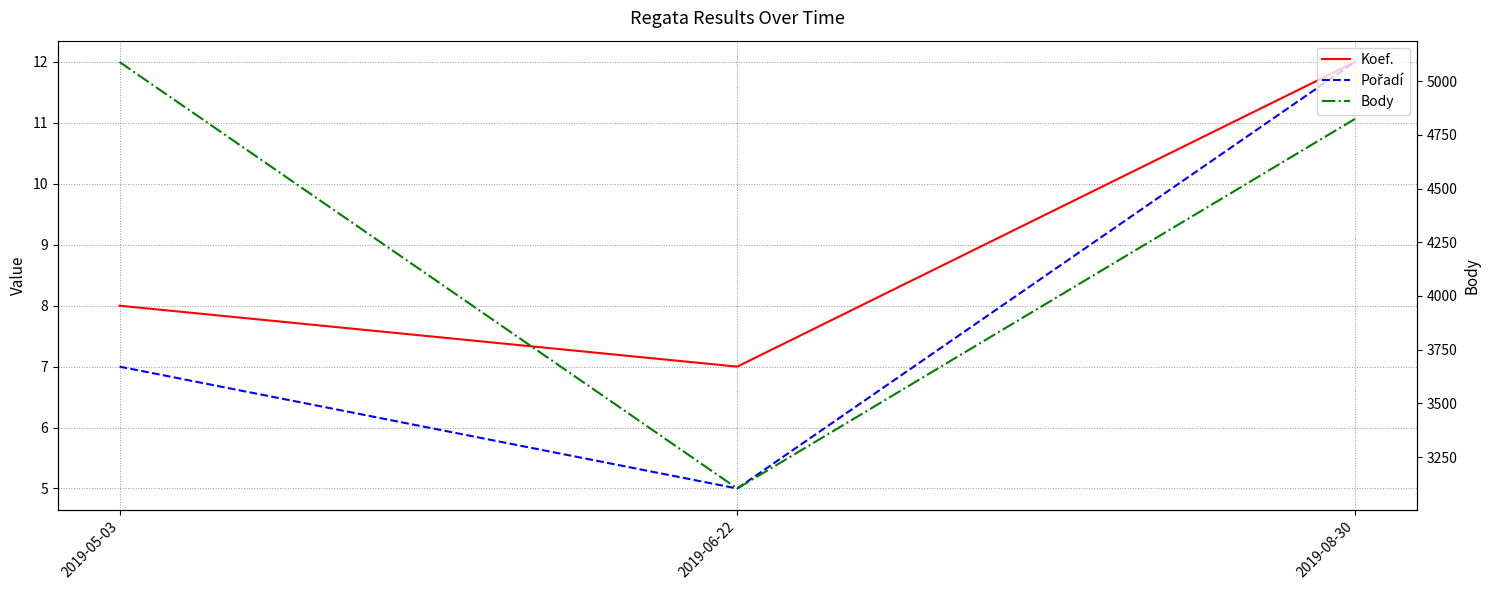

What are all the series names shown in the legend?

Koef., Pořadí, Body